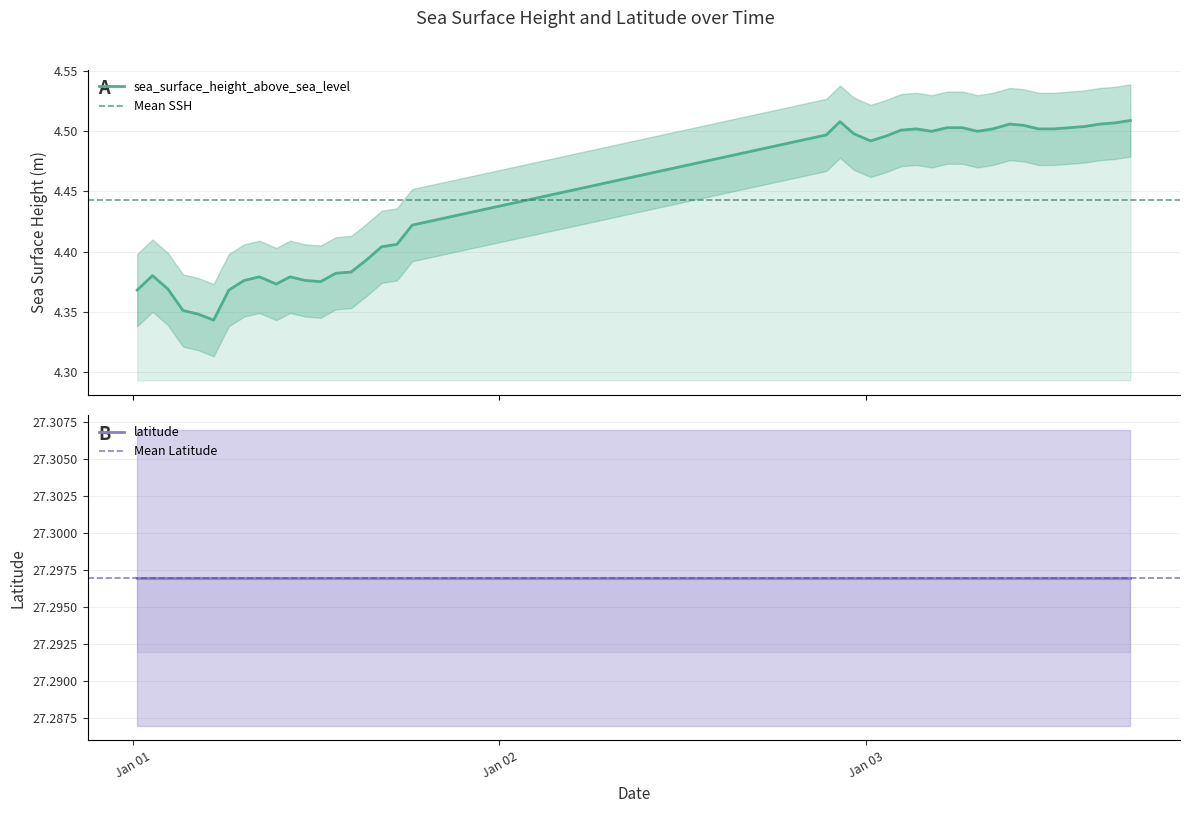

What is the maximum value shown in the chart?

4.5